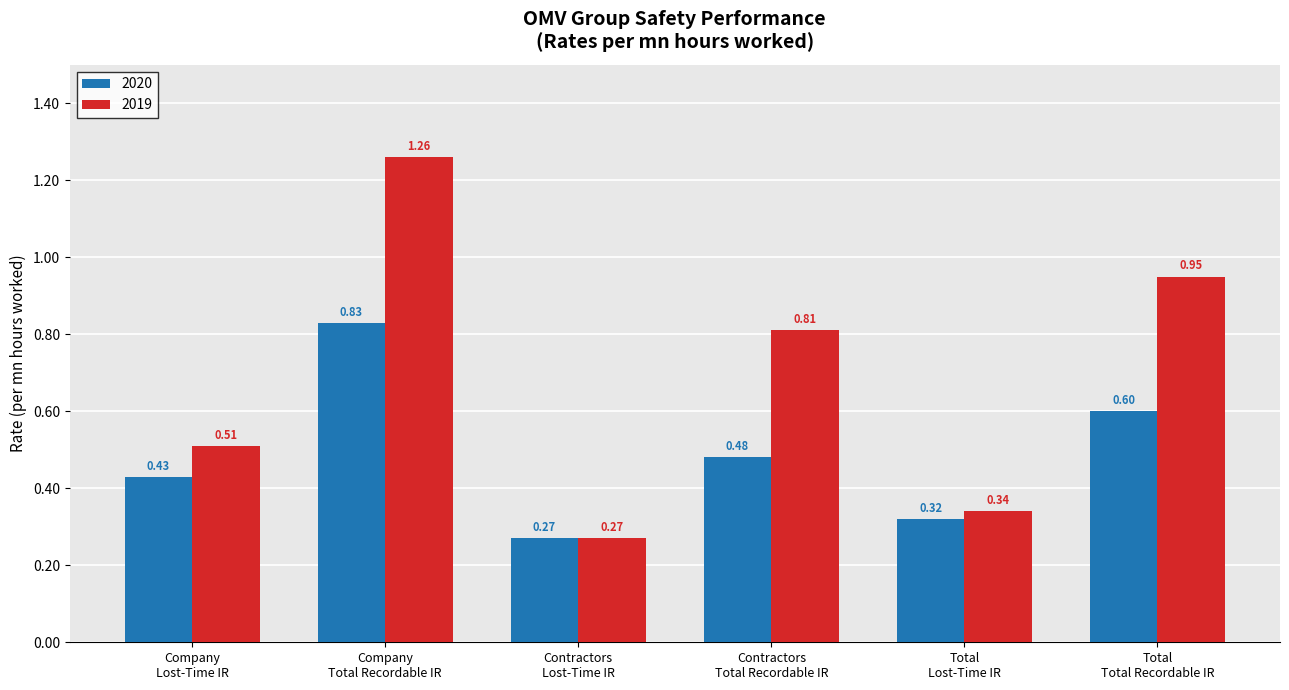

Count the number of categories in the chart.

6